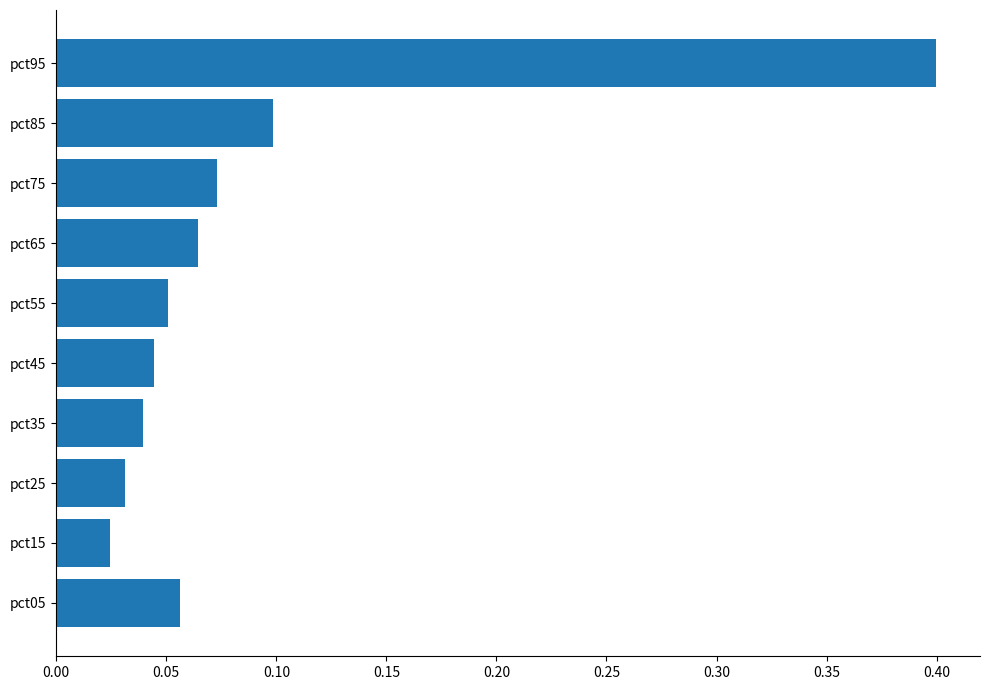

What is the sum of all values?

0.9